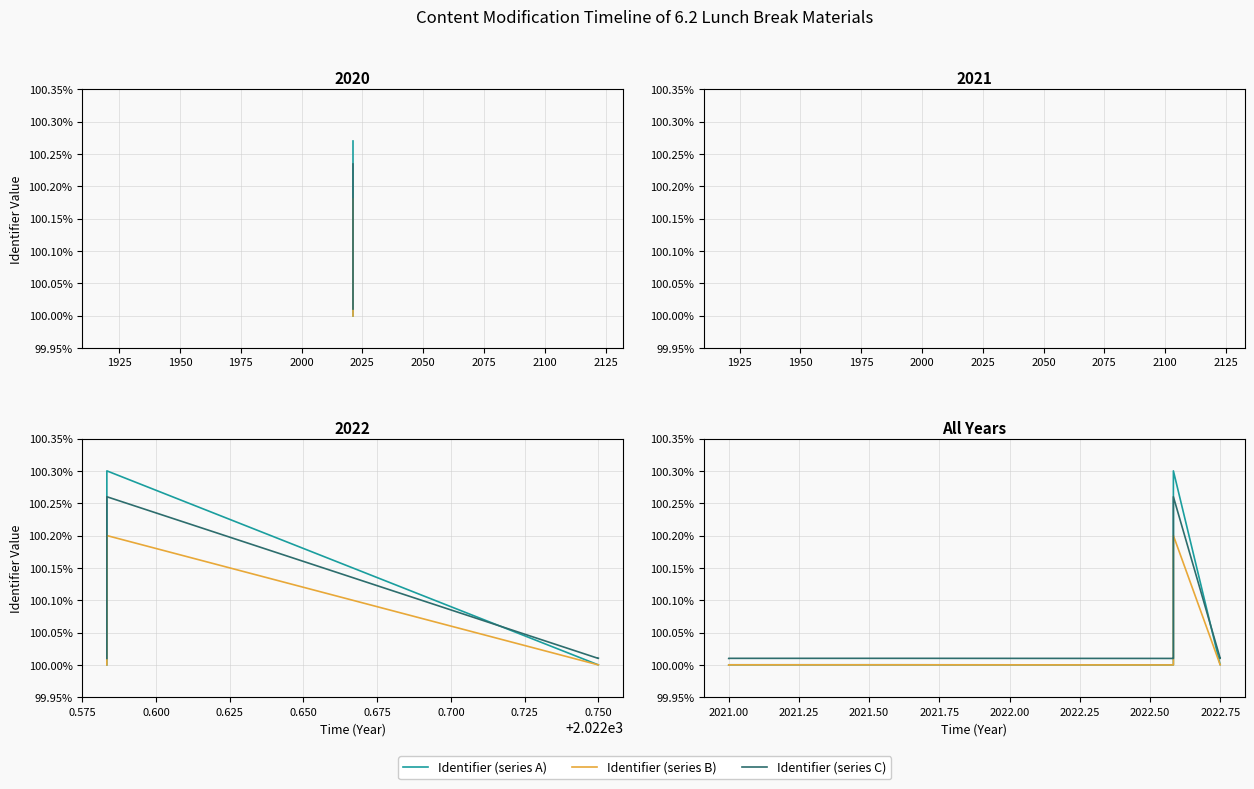

Which series has the largest range (max minus min)?

Identifier (series A)